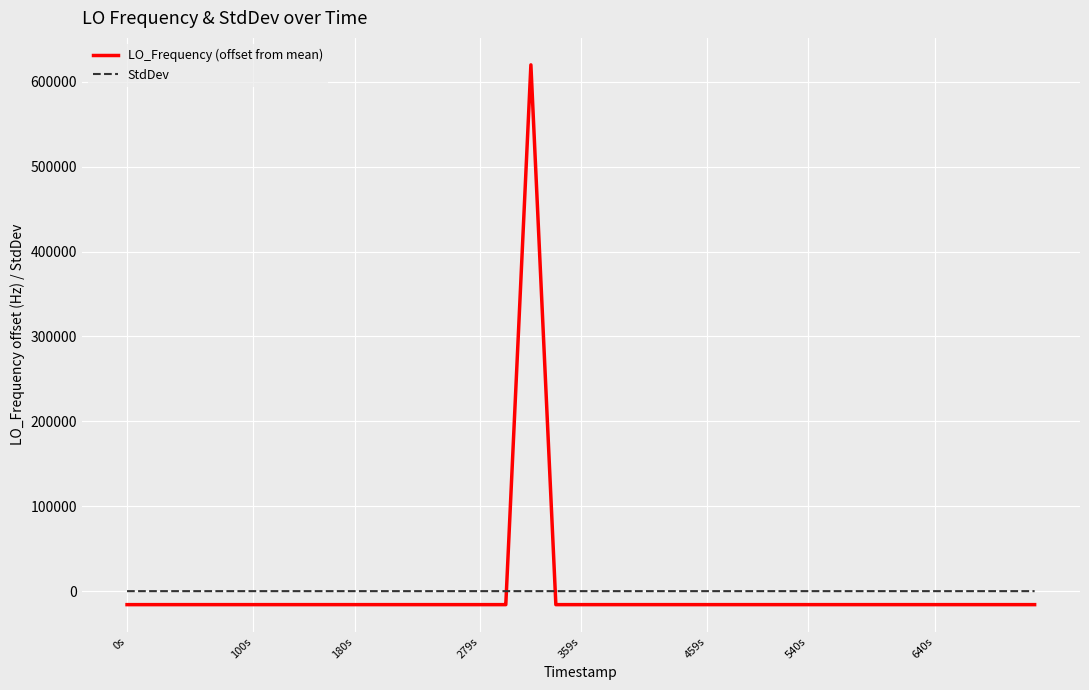

What is the difference between the second highest and second lowest values in the StdDev series?

1.2